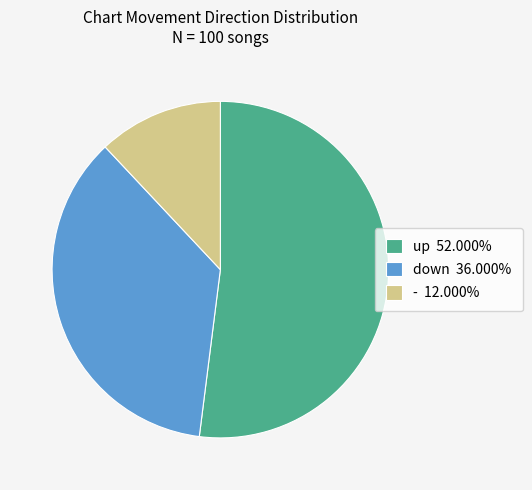

Which slice is the largest?

up